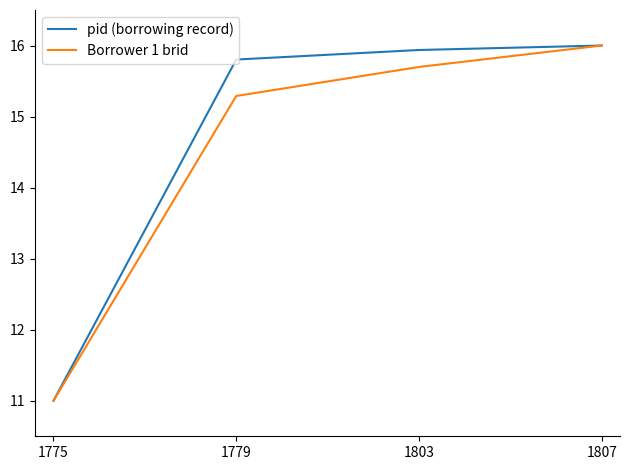

At which category does the chart reach its peak across all series?

1807